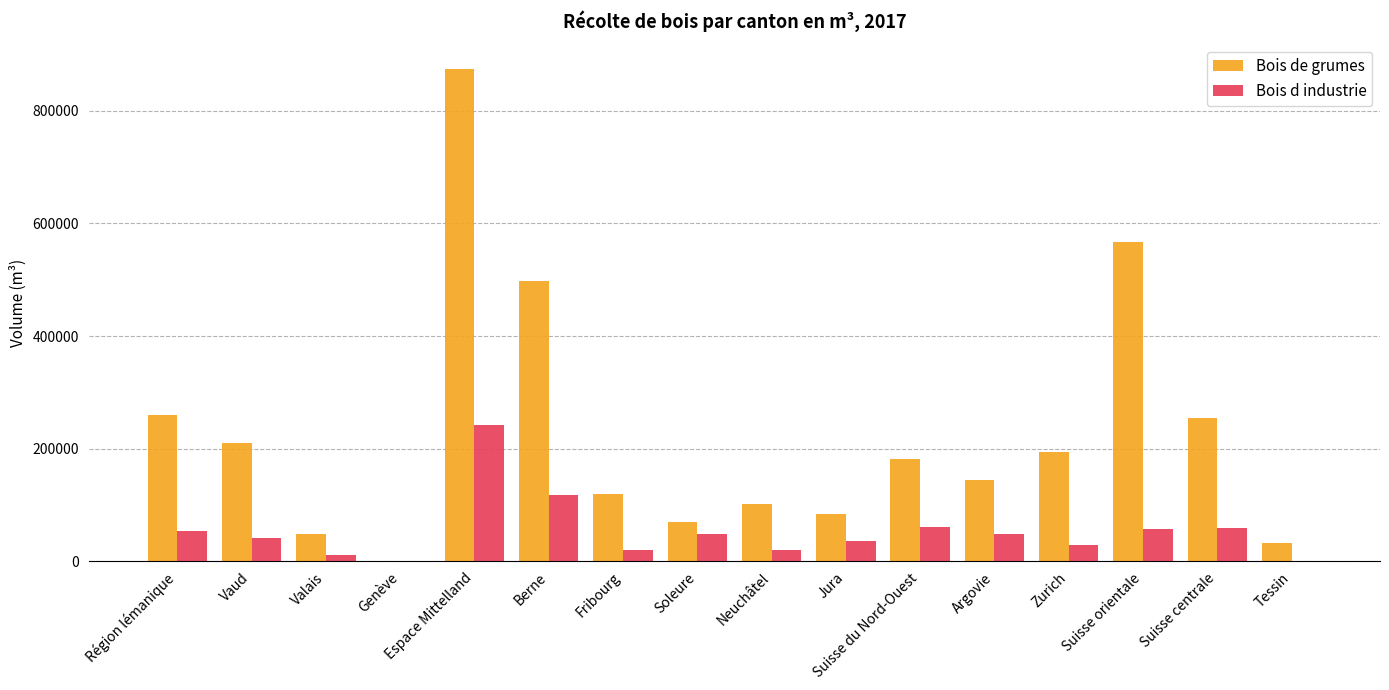

Which category has the highest value across all series?

Espace Mittelland